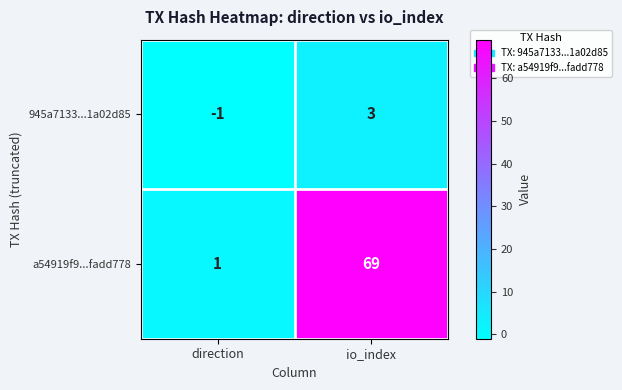

List the series in order of their peak value, highest first.

a54919f9...fadd778, 945a7133...1a02d85